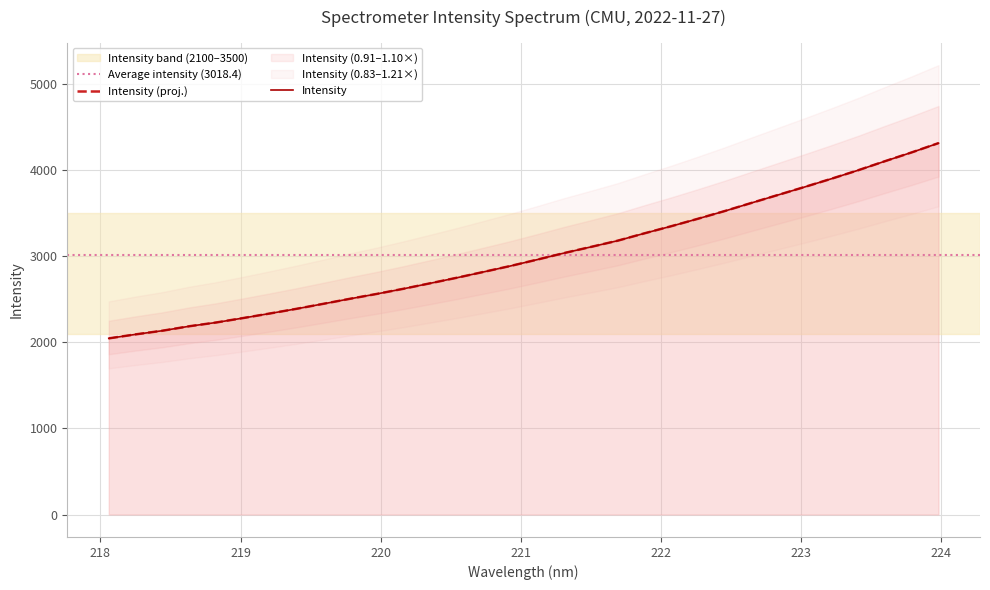

What is the smallest value displayed?

2047.9